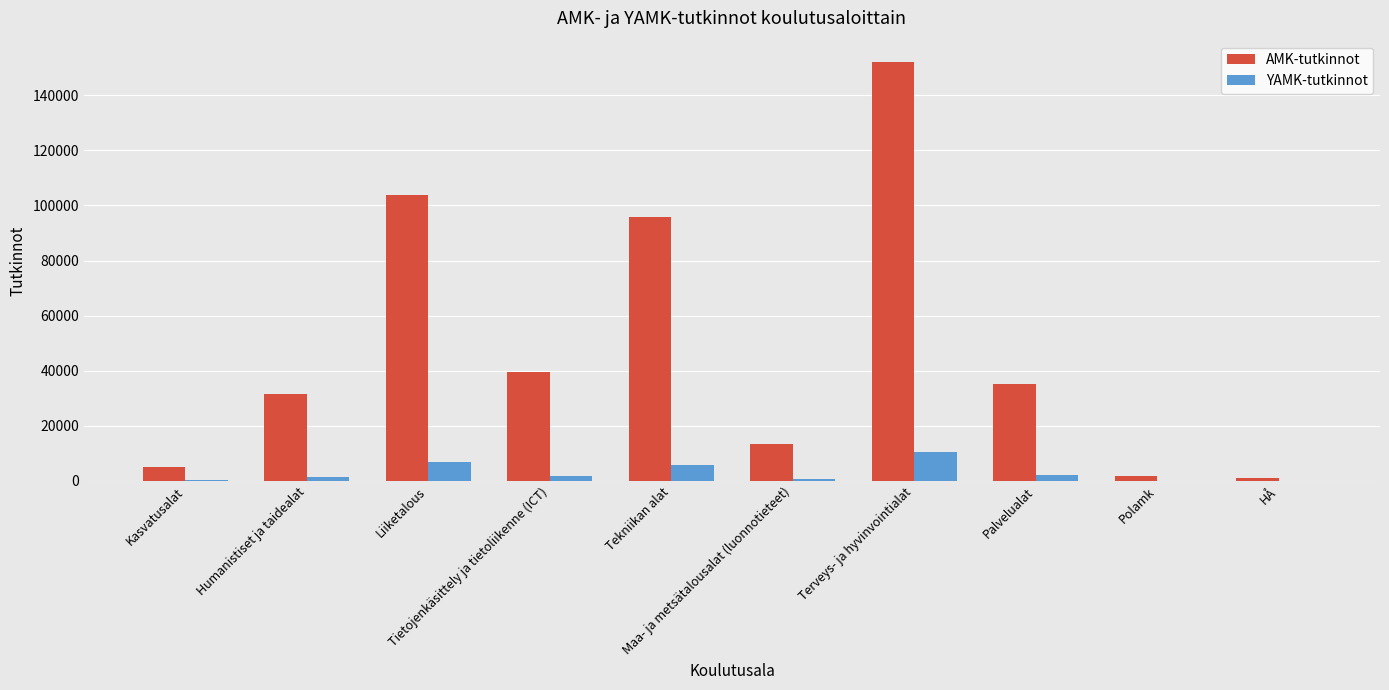

What are all the series names shown in the legend?

AMK-tutkinnot, YAMK-tutkinnot